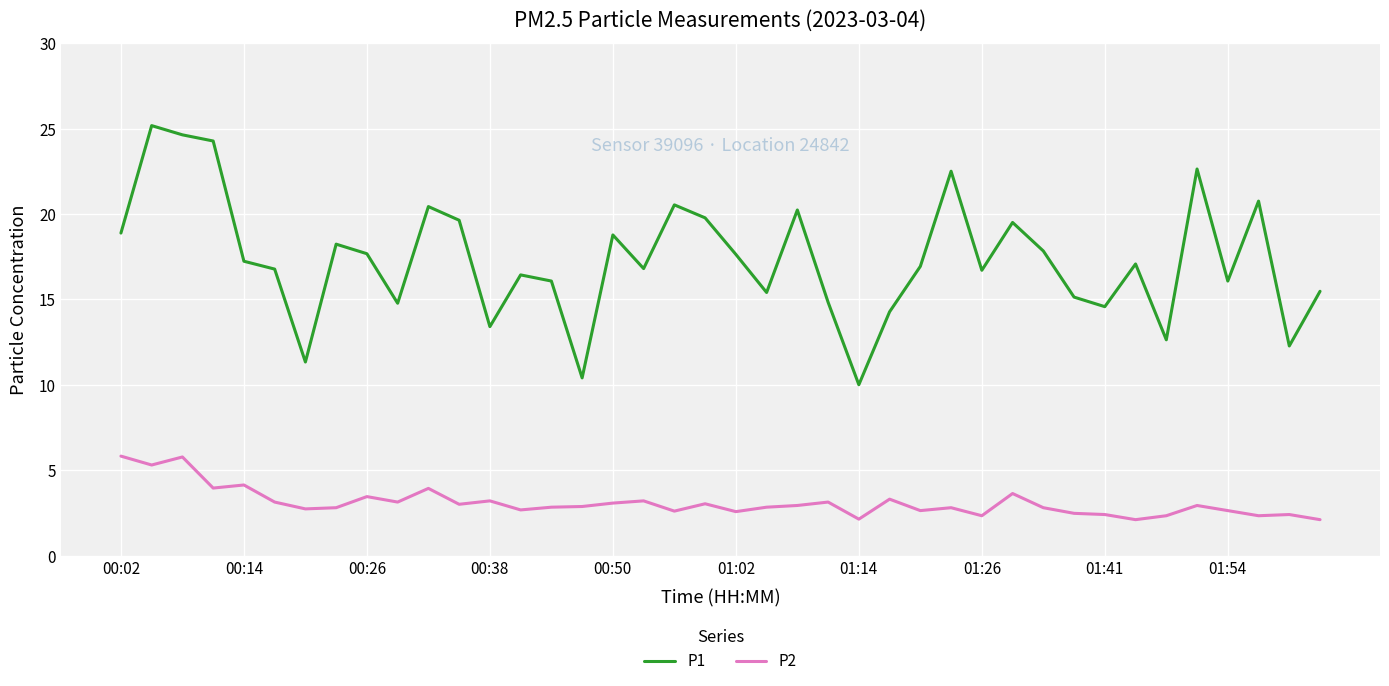

What are all the series names shown in the legend?

P1, P2